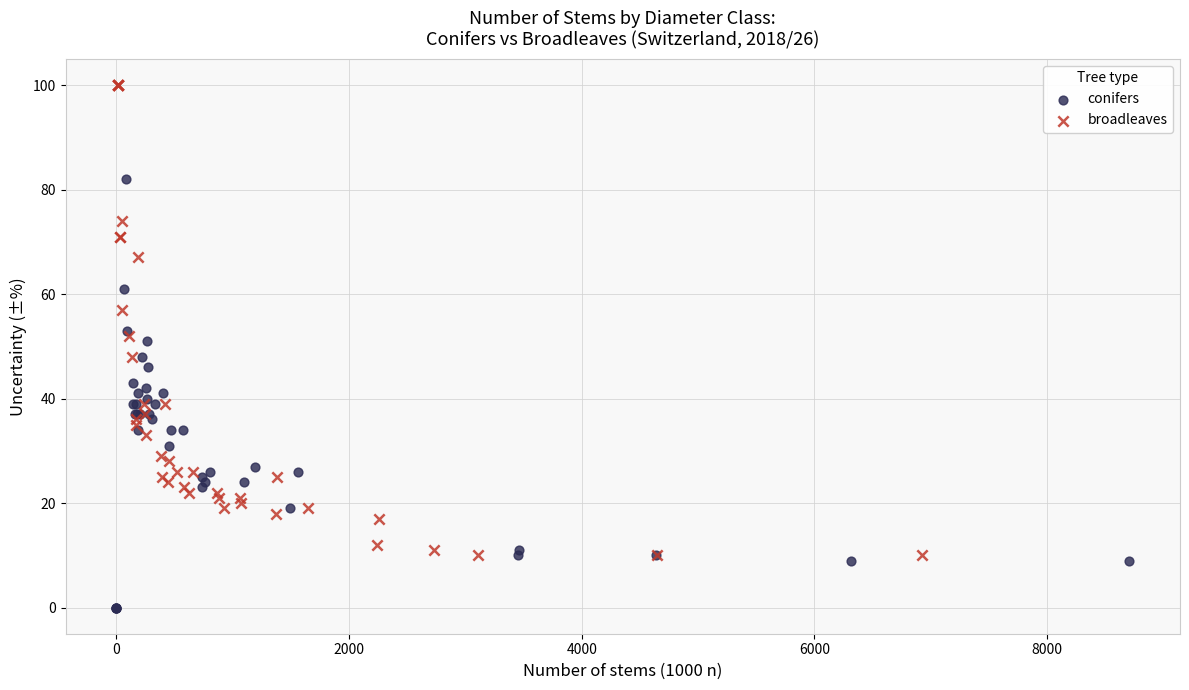

Which series reaches the minimum Y coordinate?

conifers